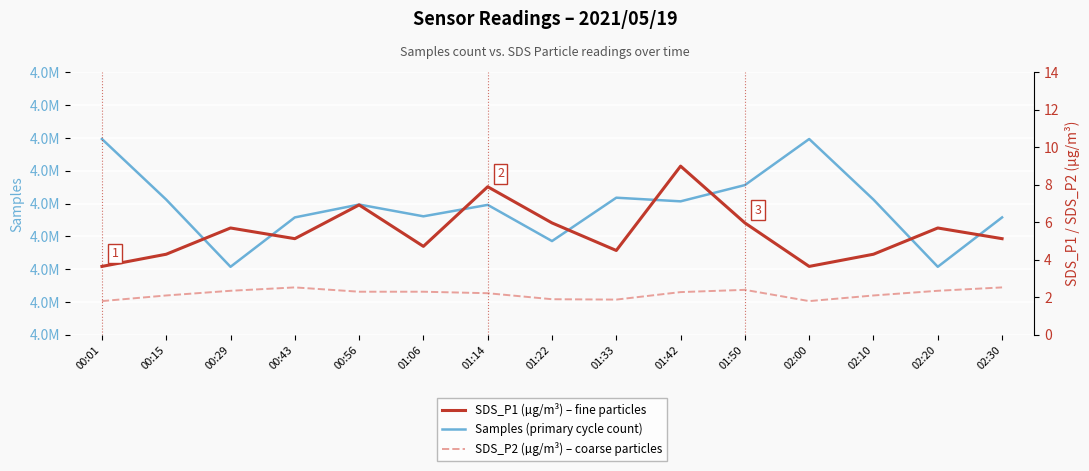

What position from the left is 01:33?

9